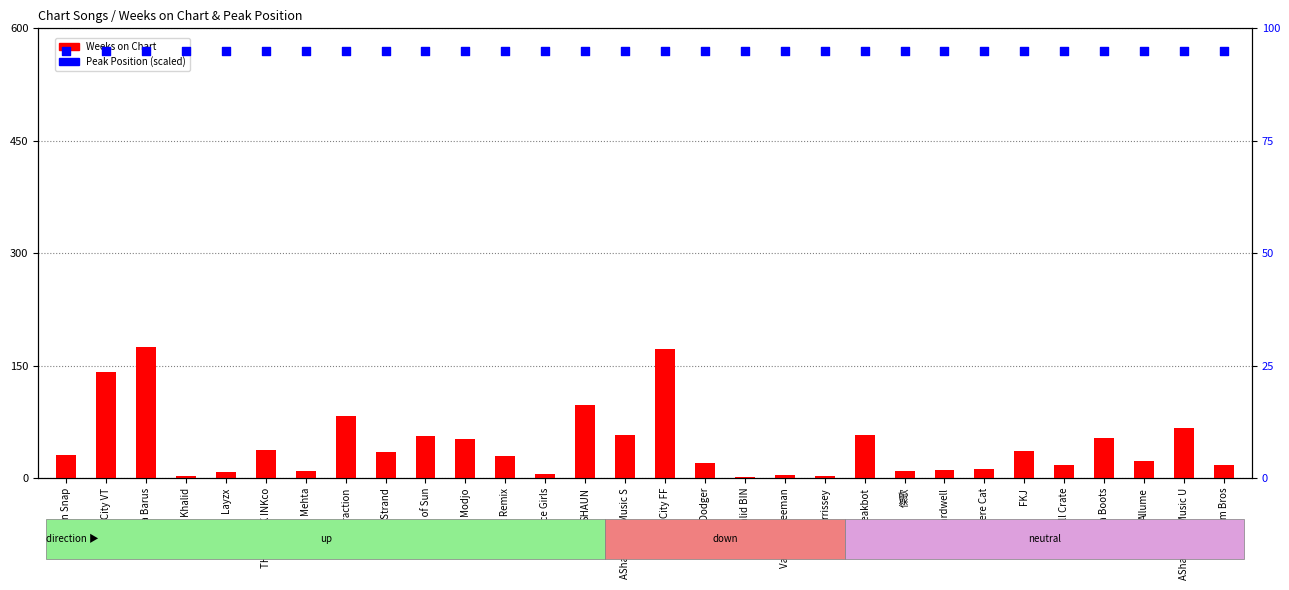

Which series has the largest total across all categories?

Peak Position (scaled)